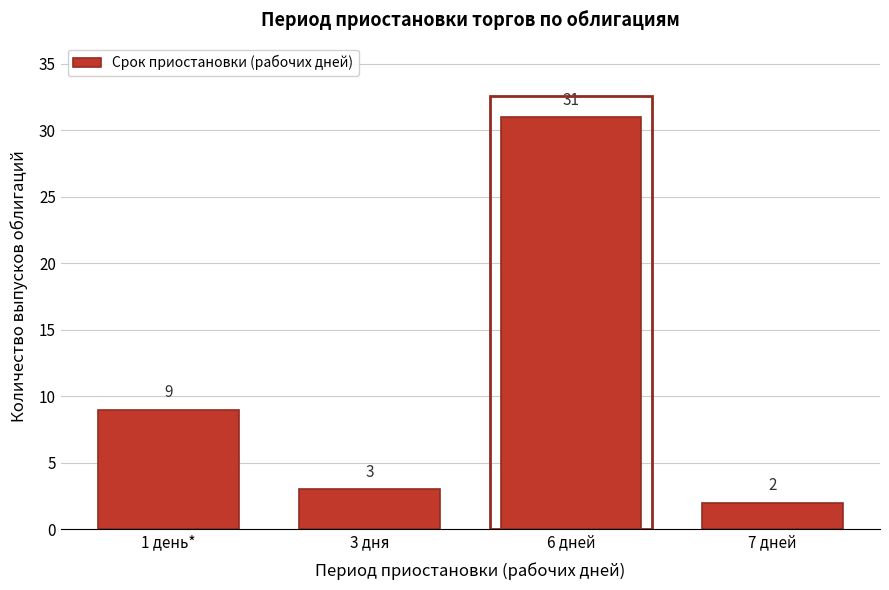

Reading right to left, extract all data points from this chart.

7 дней=2	6 дней=31	3 дня=3	1 день*=9